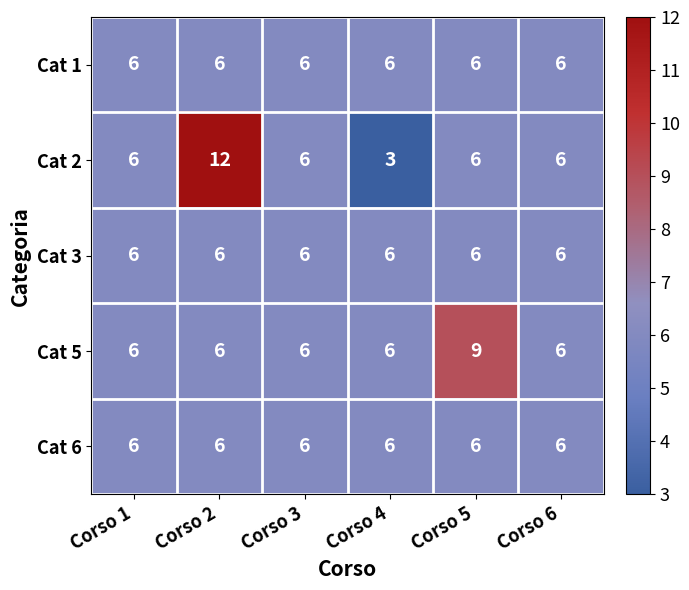

Is it true that Cat 1 equals 8 at Corso 5?

False